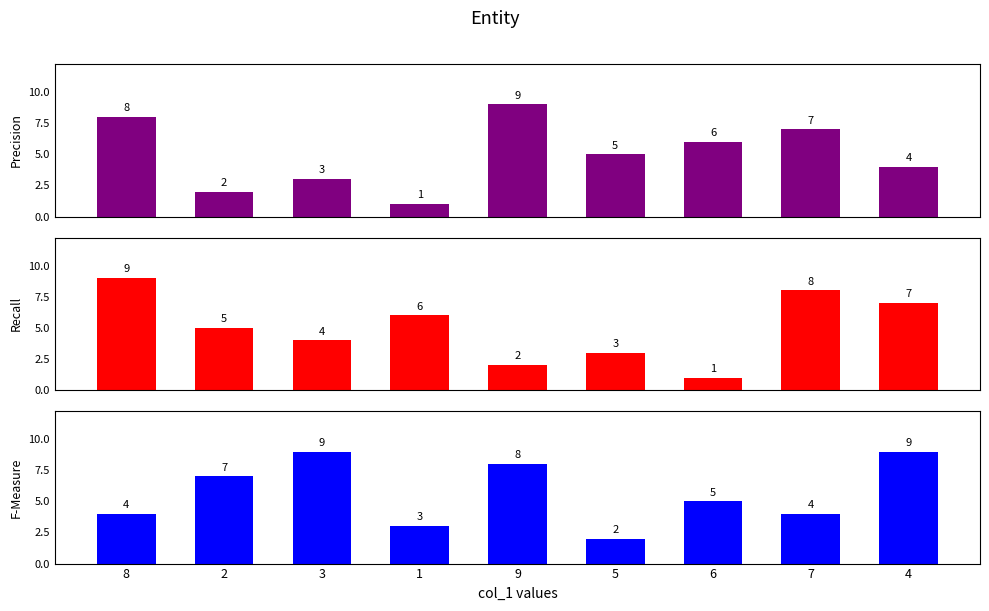

How many data points in Recall are above 5?

4